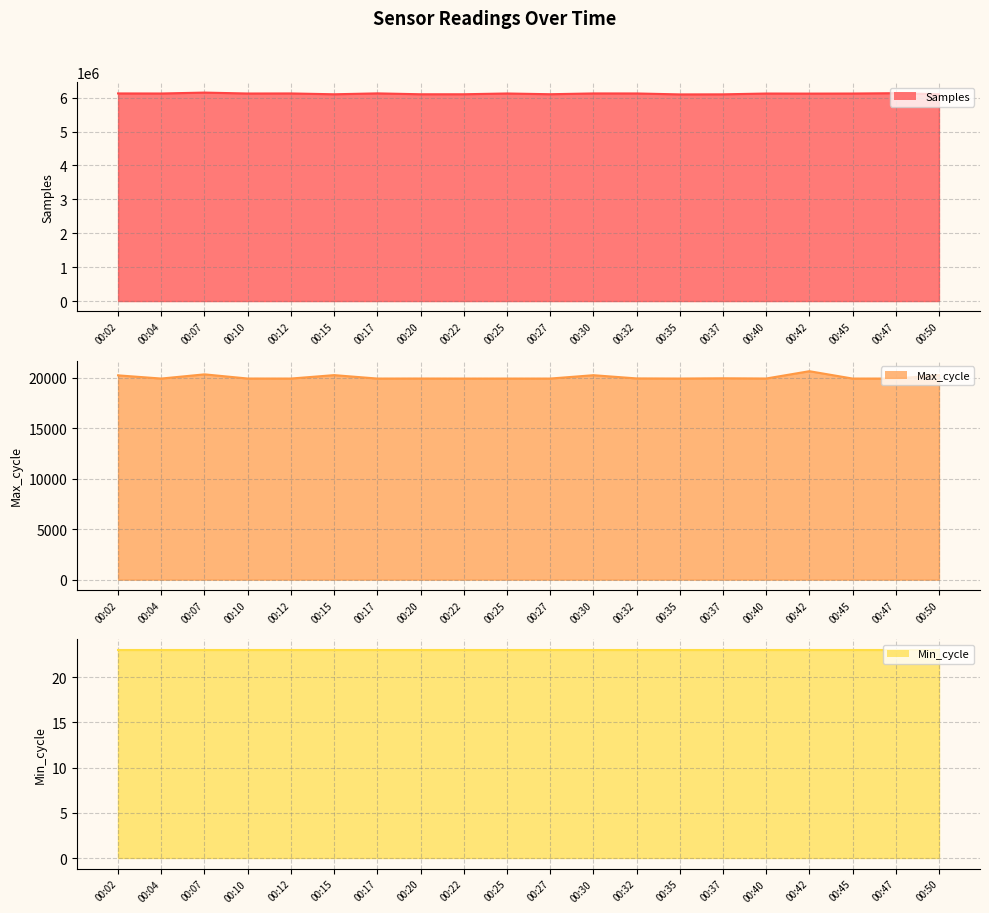

What is the lowest value of the Max_cycle line series?

19920